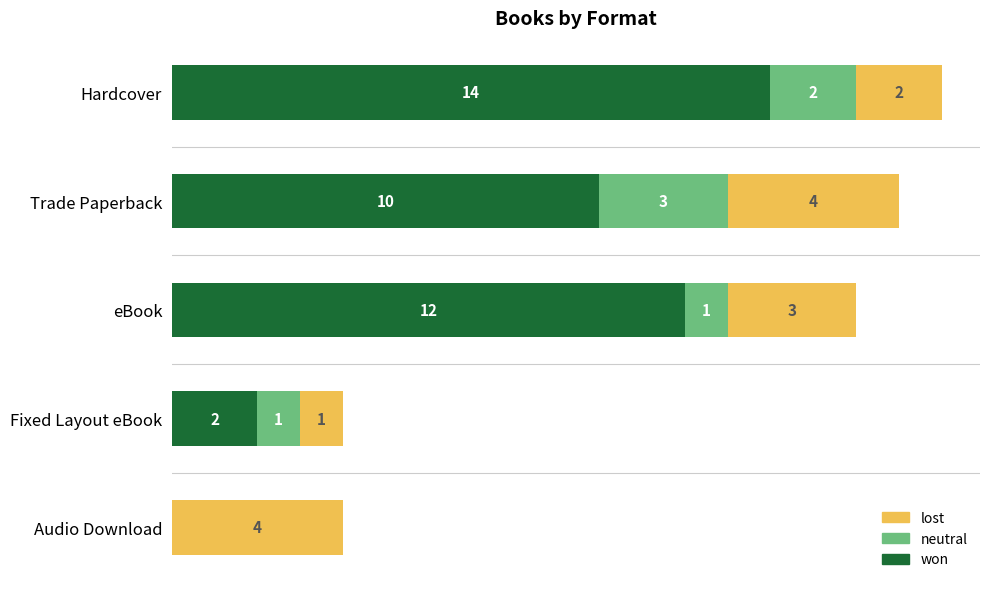

At which category is the sum across all series the highest?

Hardcover